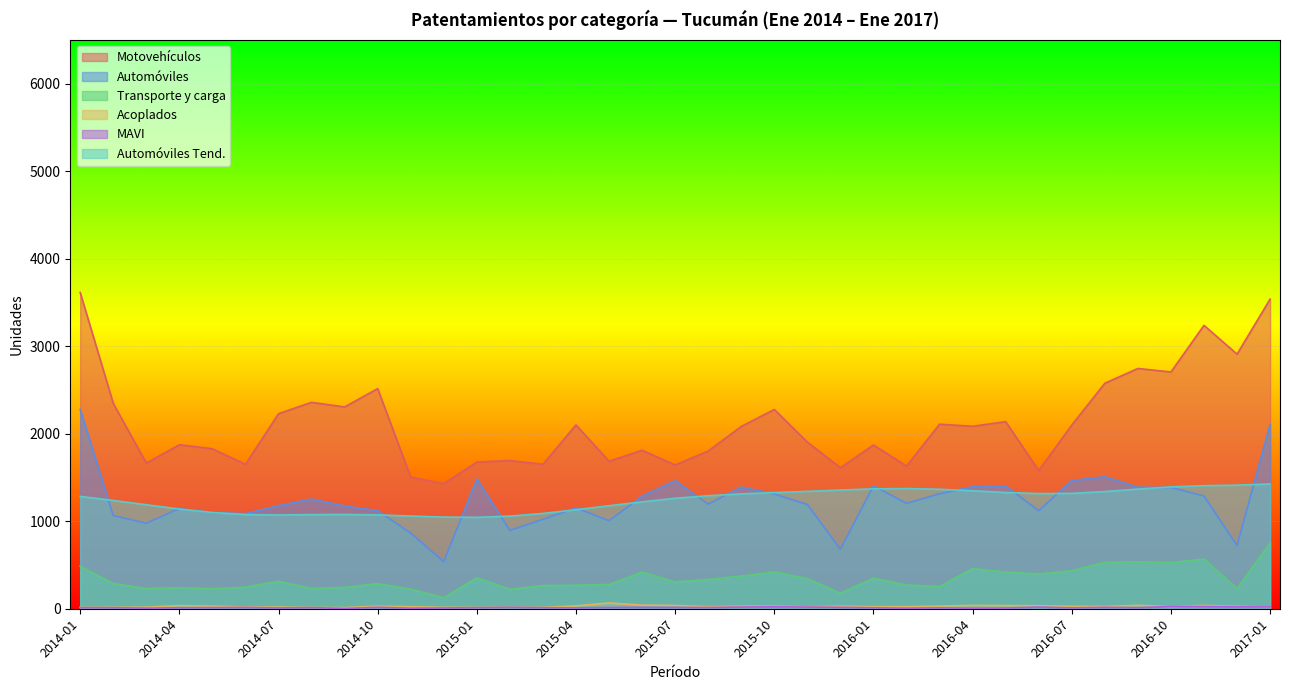

Where is Automóviles nearest to the value 1408?

2016-01